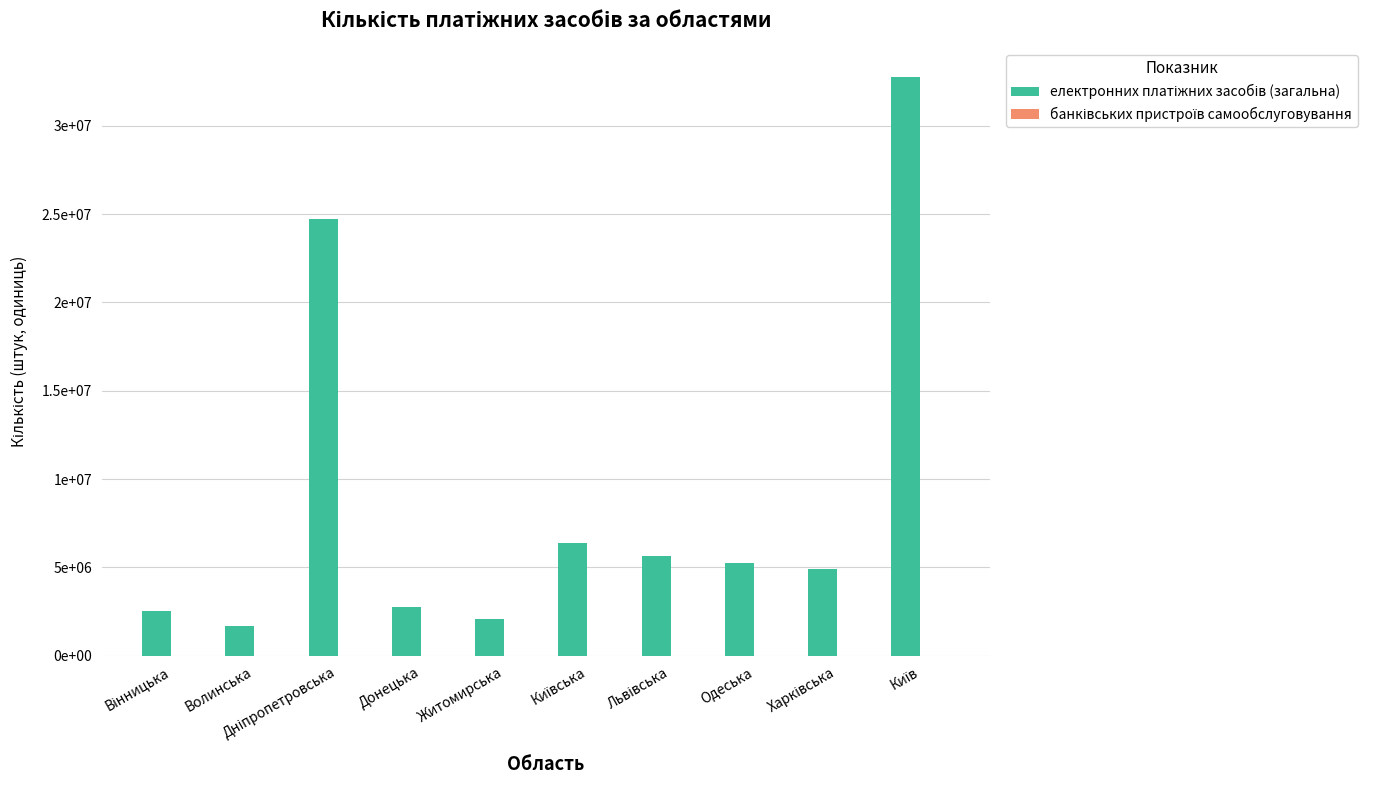

Rank the categories by банківських пристроїв самообслуговування value from lowest to highest.

Донецька, Волинська, Київська, Житомирська, Вінницька, Львівська, Харківська, Одеська, Дніпропетровська, Київ